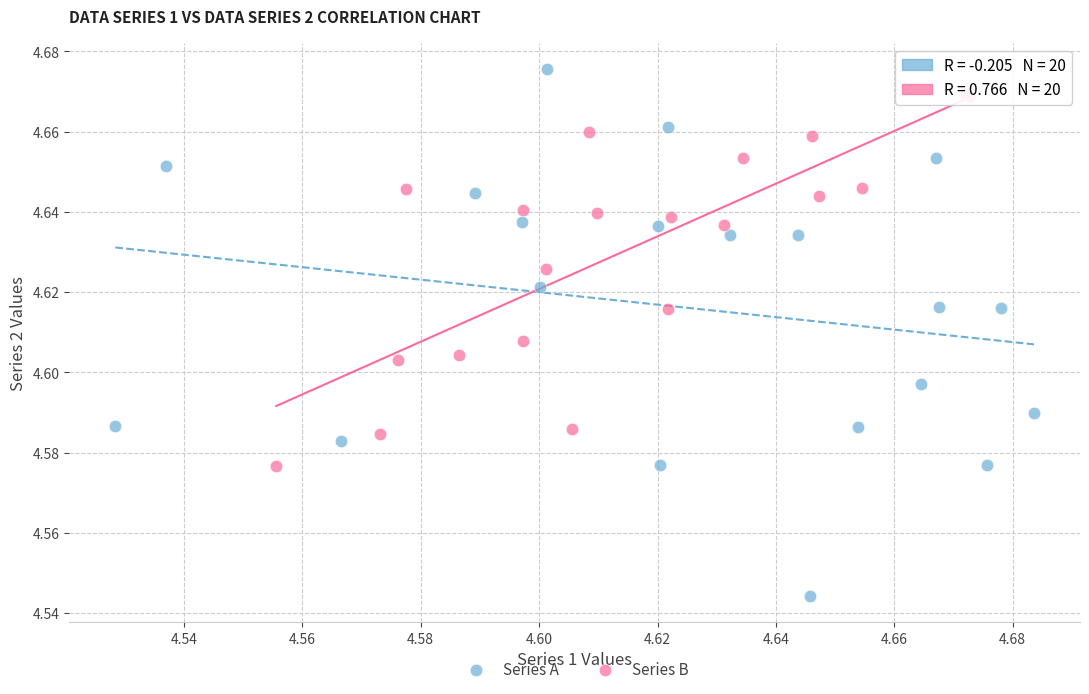

Which series has the largest Y range (max minus min)?

Series A